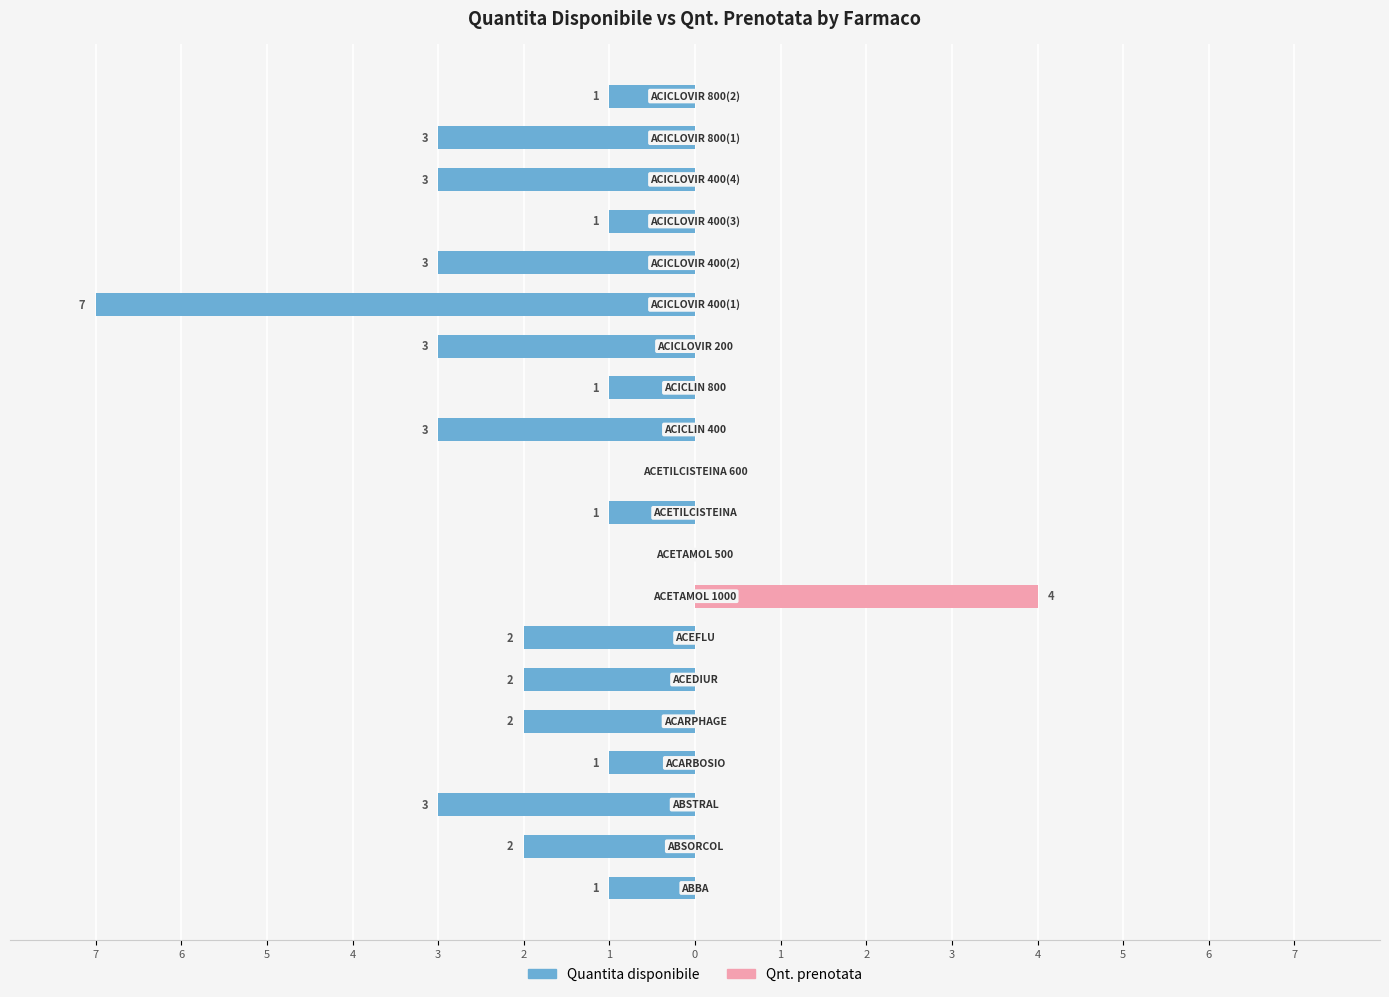

Reading left to right, transcribe all the data shown in this chart.

Quantita disponibile: -1	-2	-3	-1	-2	-2	-2	0	0	-1	0	-3	-1	-3	-7	-3	-1	-3	-3	-1
Qnt. prenotata: 0	0	0	0	0	0	0	4	0	0	0	0	0	0	0	0	0	0	0	0